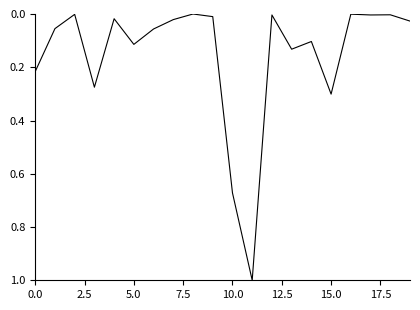

What is the maximum value shown in the chart?

1.0